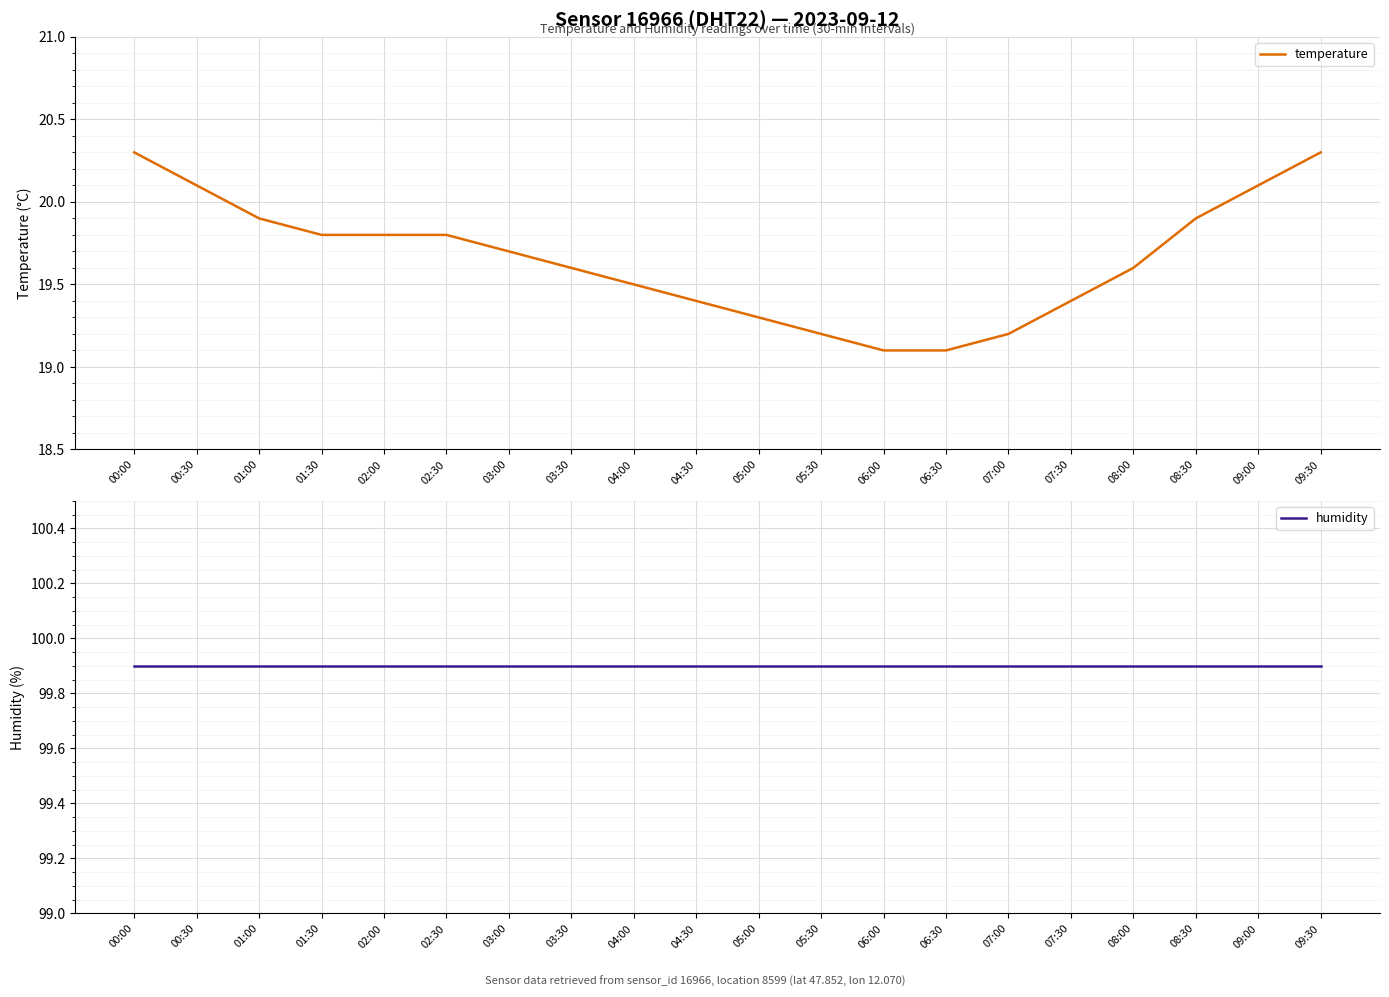

What is the approximate value of temperature at 02:00?

19.8